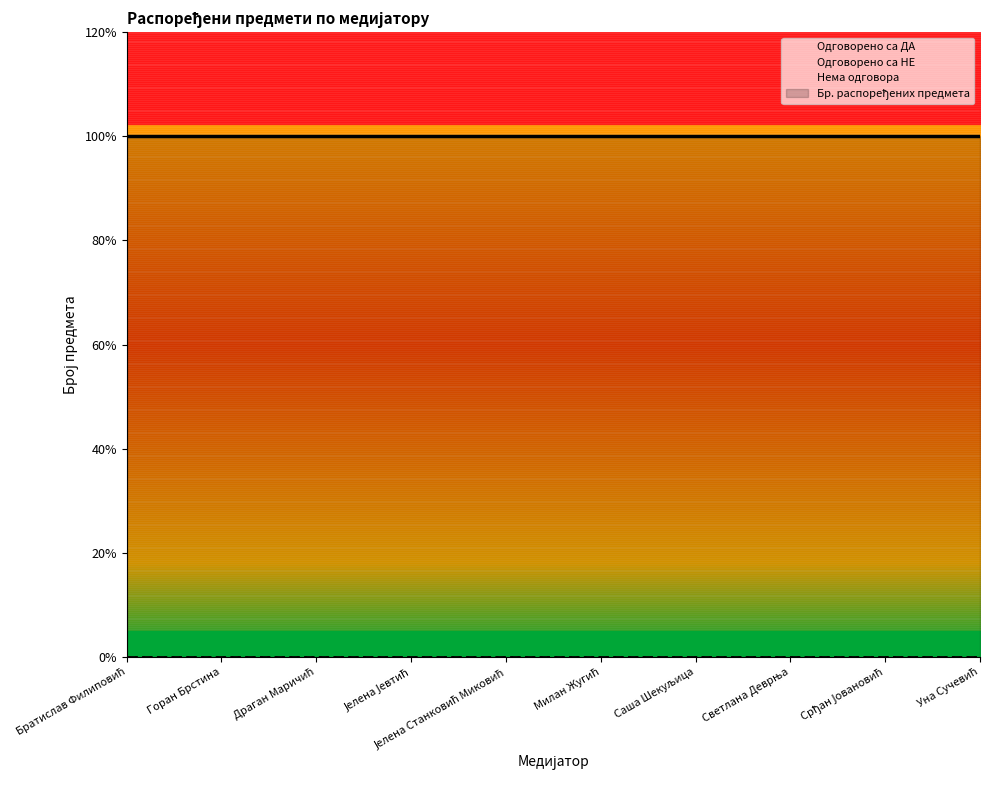

Which series has the largest total across all categories?

Одговорено са ДА